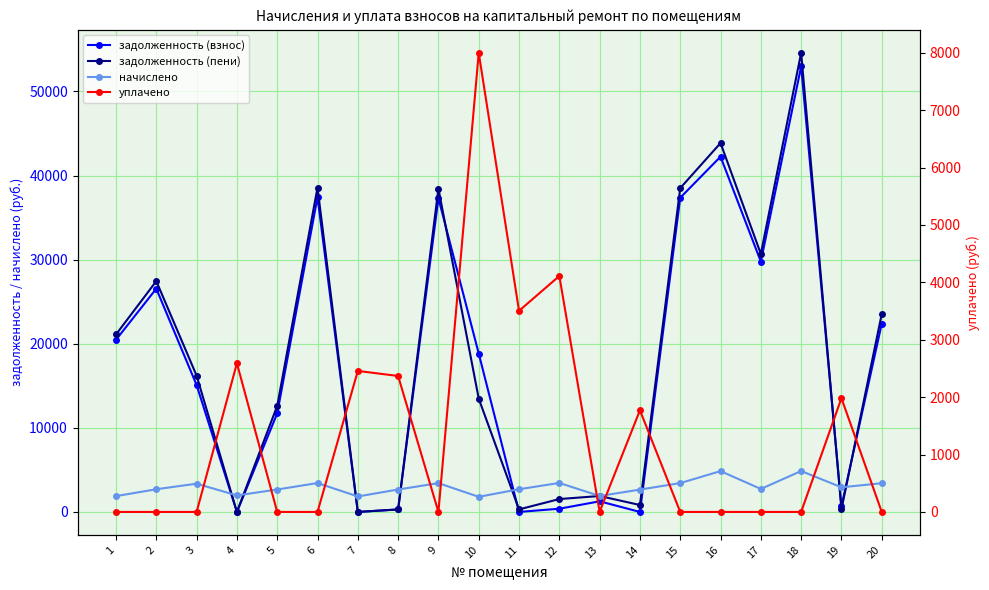

What is the total value across all series at 3?

34653.2